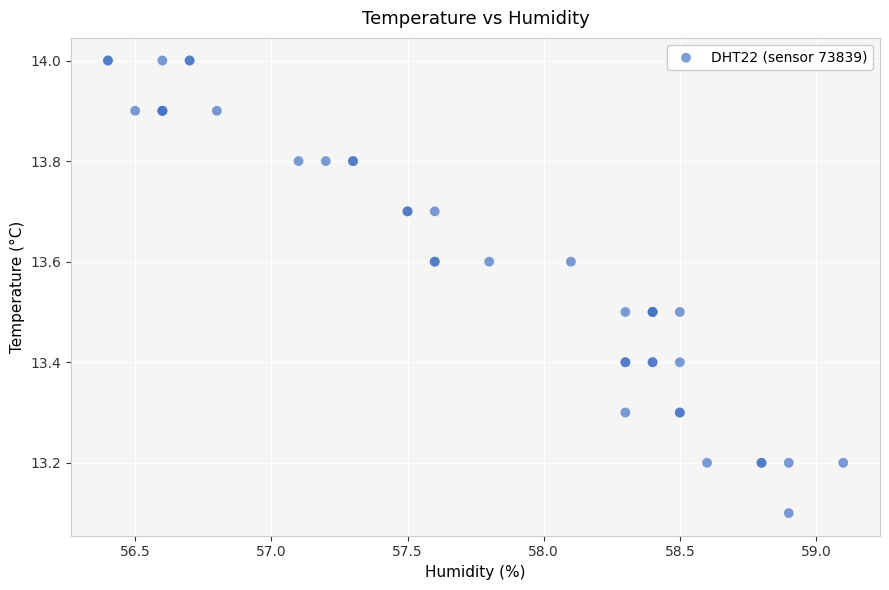

What Y value in the scatter plot is closest to 13?

13.1